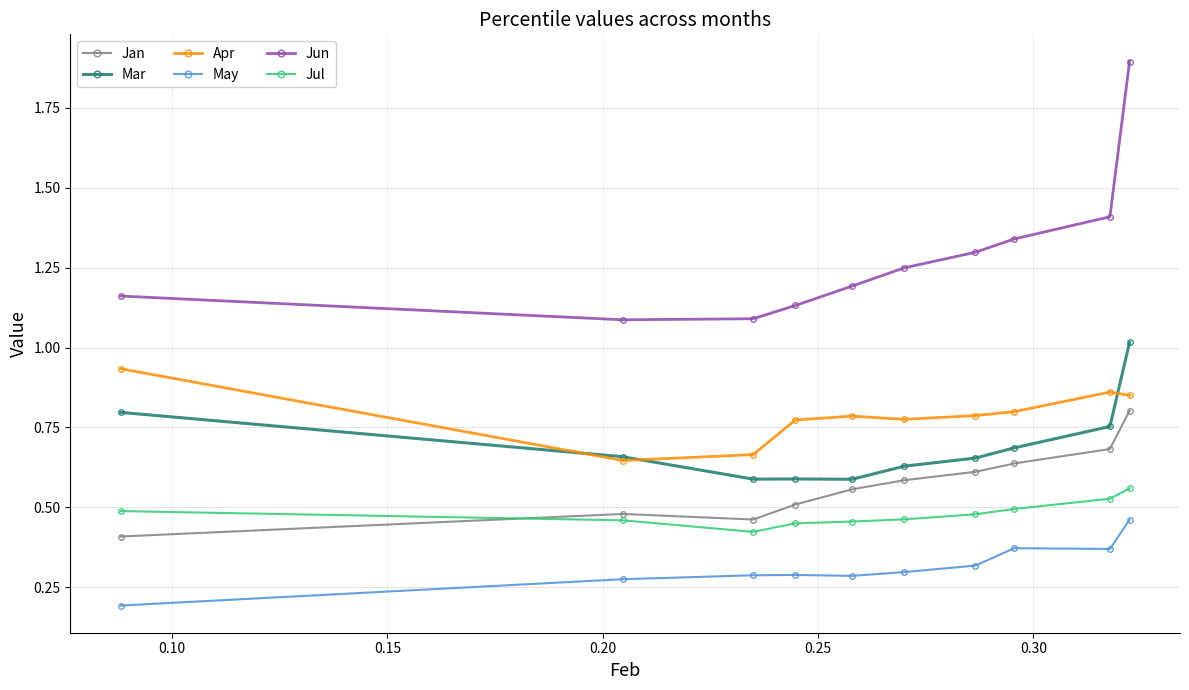

True or false: Jul and Jun cross at least once.

False